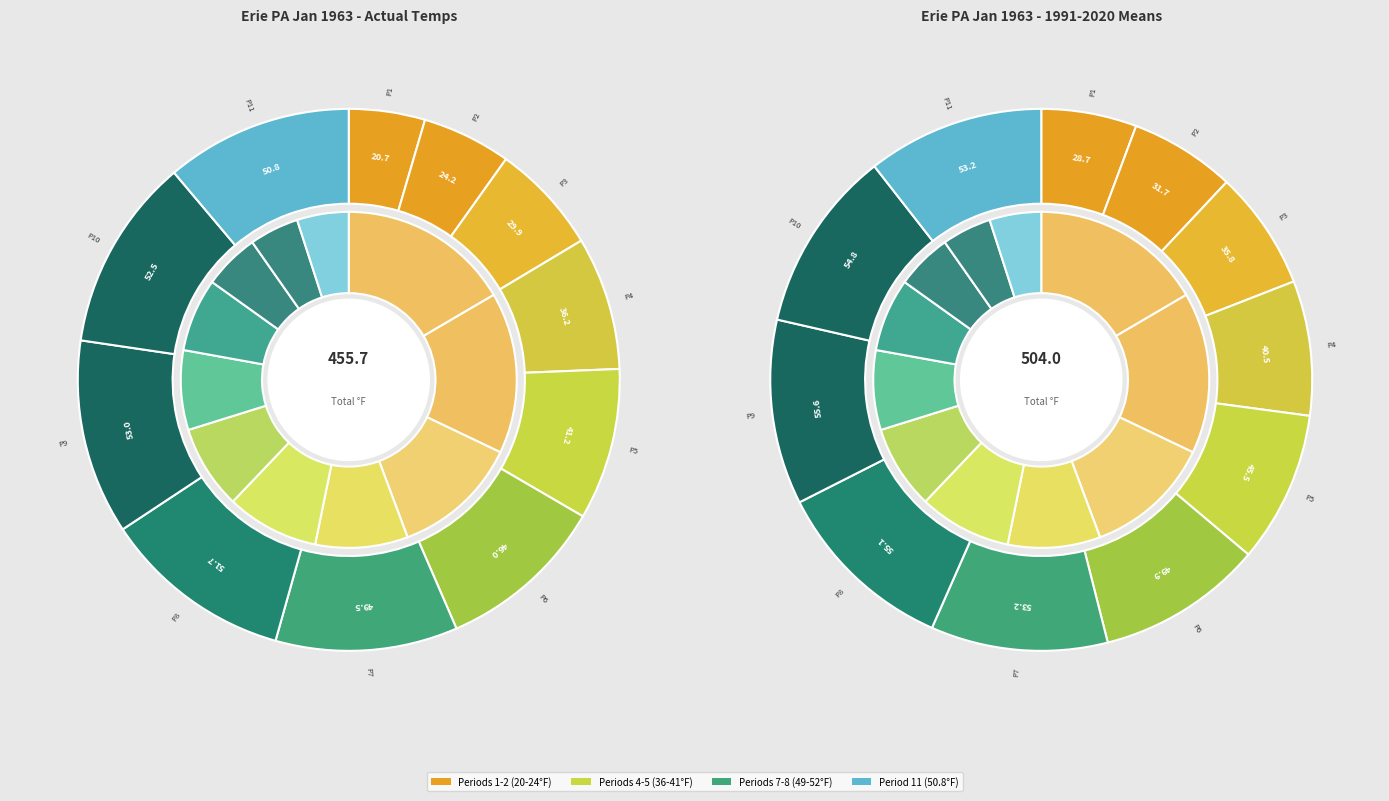

The Period 10 slice represents 1% of the pie. True or false?

False